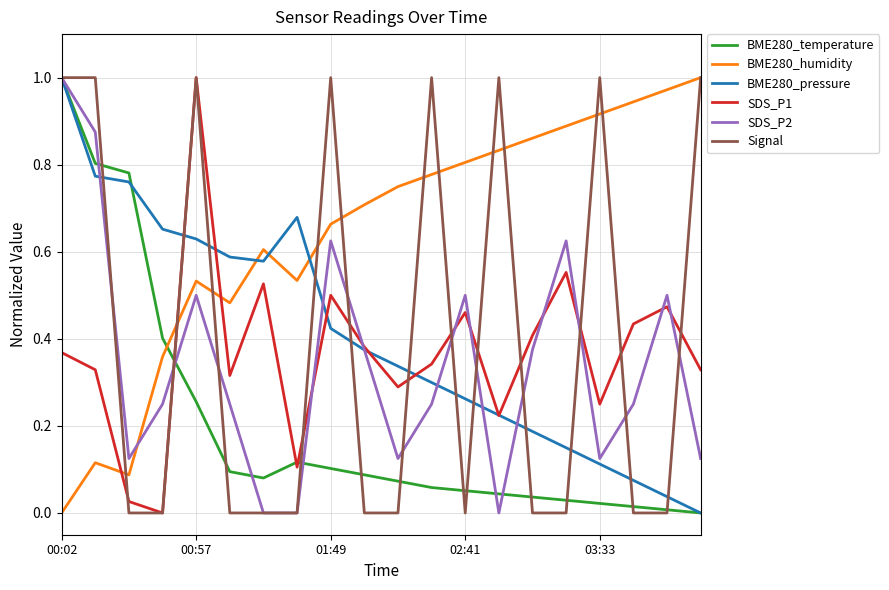

True or false: BME280_humidity and BME280_pressure cross at least once.

True